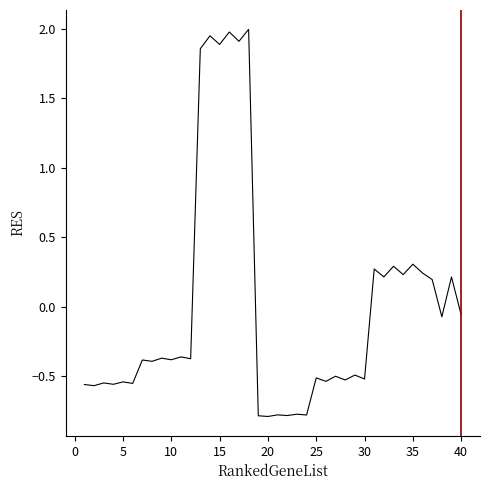

What is the difference between the maximum and minimum values?

2.8